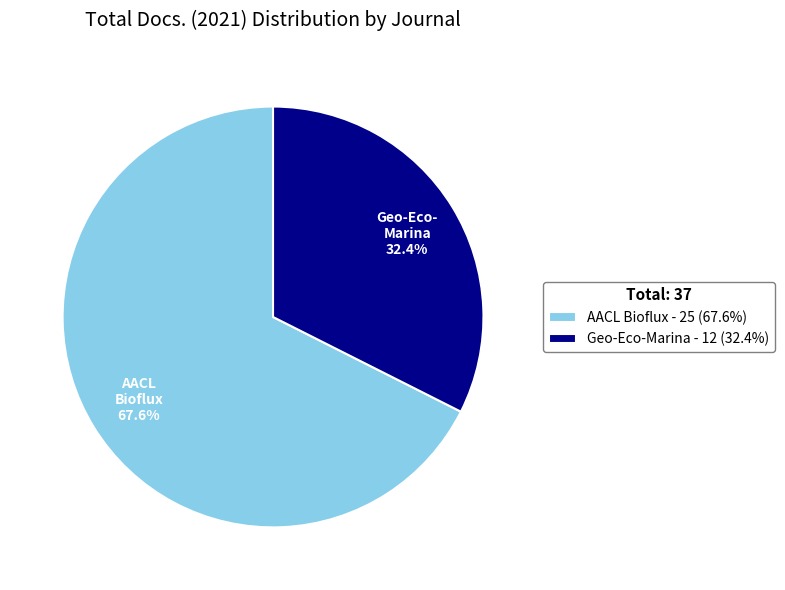

Which slice is the smallest?

Geo-Eco-Marina